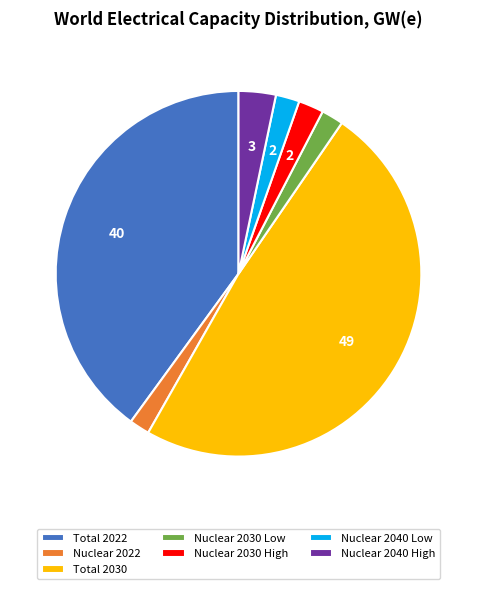

How many slices are in this pie chart?

7